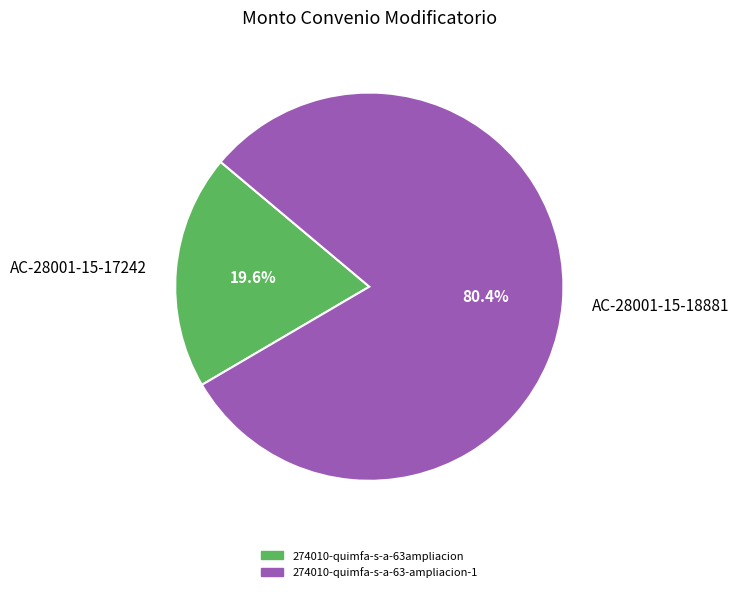

Between AC-28001-15-18881 and AC-28001-15-17242, which is larger?

AC-28001-15-18881